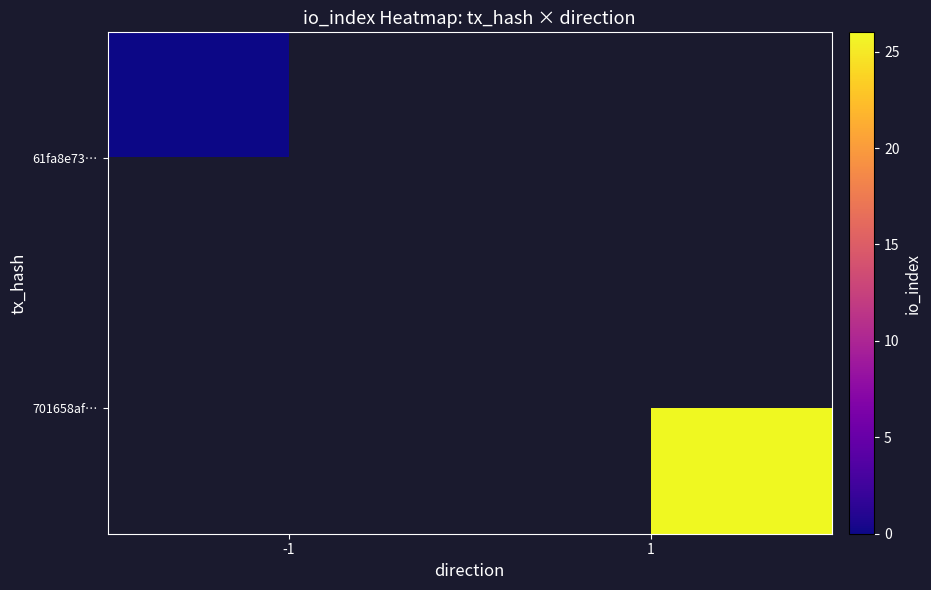

What is the greatest value displayed?

26.0